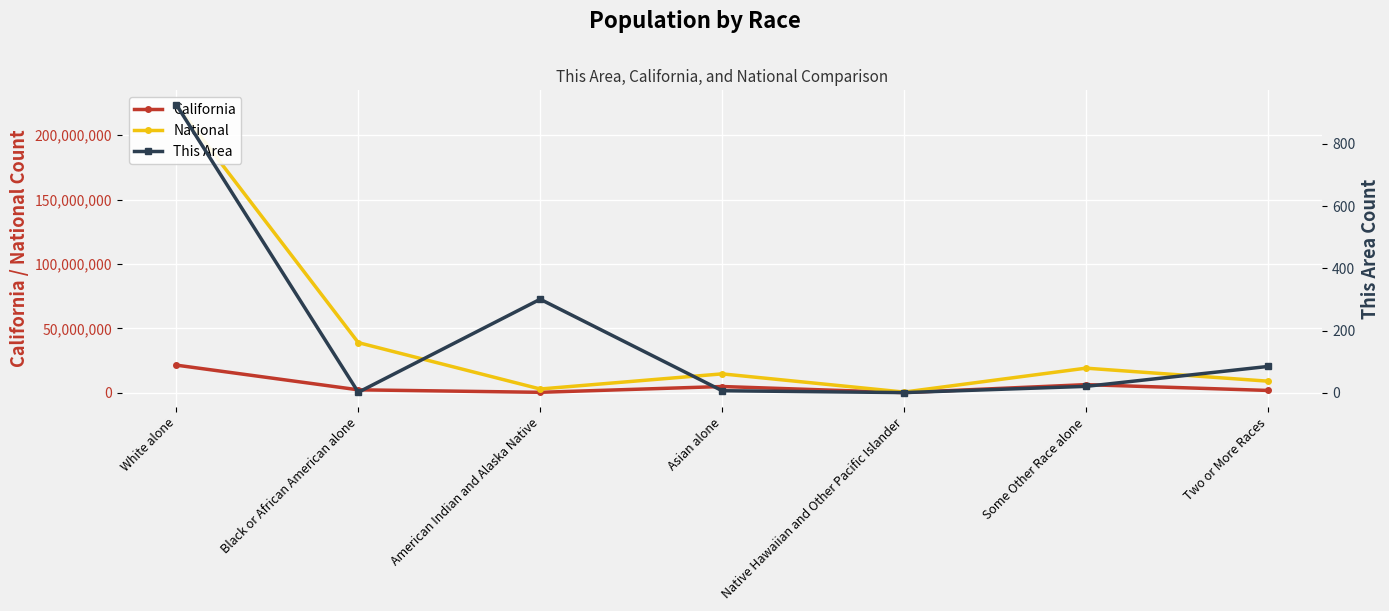

Reading right to left, transcribe all the data shown in this chart.

California: Two or More Races=1815384	Some Other Race alone=6317372	Native Hawaiian and Other Pacific Islander=144386	Asian alone=4861007	American Indian and Alaska Native=362801	Black or African American alone=2299072	White alone=21453934
National: Two or More Races=9009073	Some Other Race alone=19107368	Native Hawaiian and Other Pacific Islander=540013	Asian alone=14674252	American Indian and Alaska Native=2932248	Black or African American alone=38929319	White alone=223553265
This Area: Two or More Races=85	Some Other Race alone=21	Native Hawaiian and Other Pacific Islander=1	Asian alone=7	American Indian and Alaska Native=301	Black or African American alone=2	White alone=926